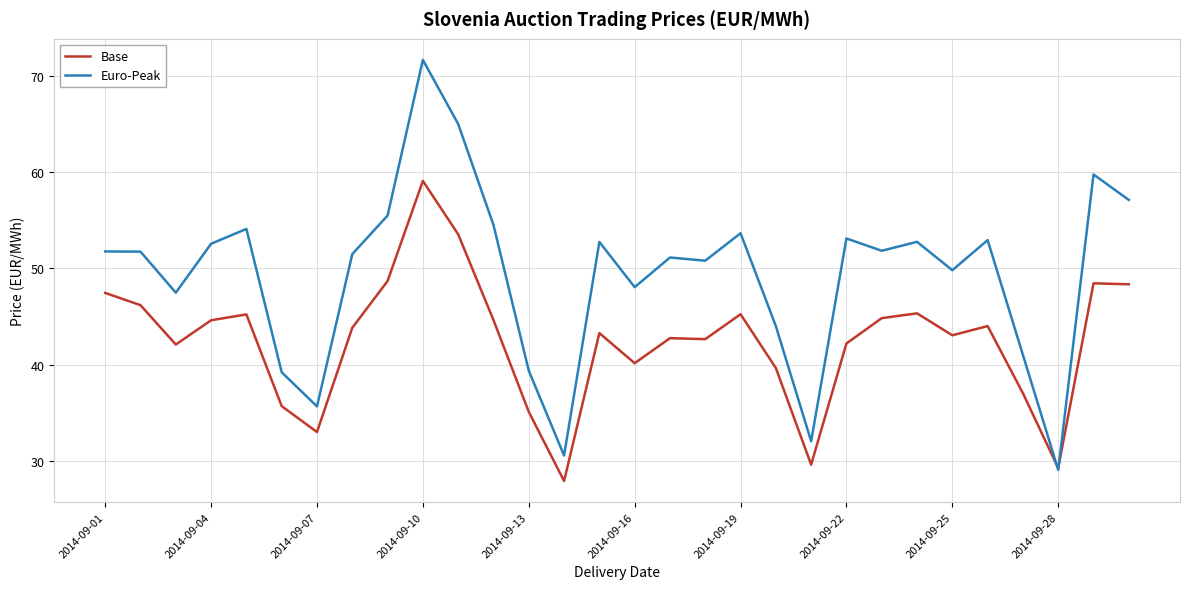

What is the maximum value shown in the chart?

71.7